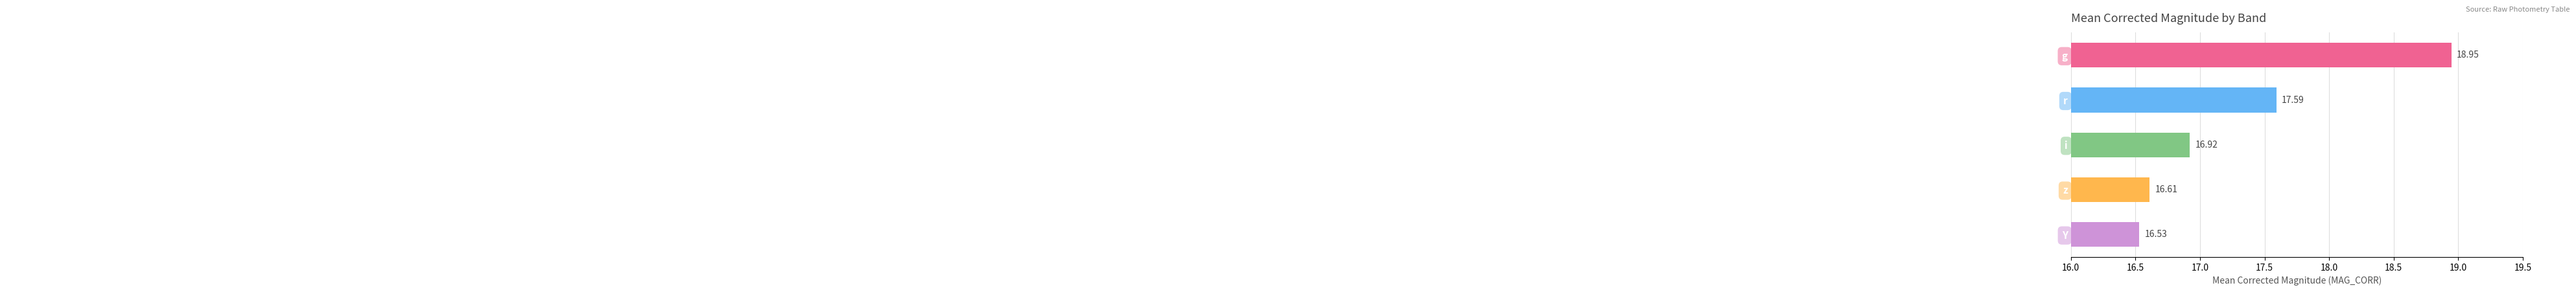

What is the label of the 1st bar from the top?

g